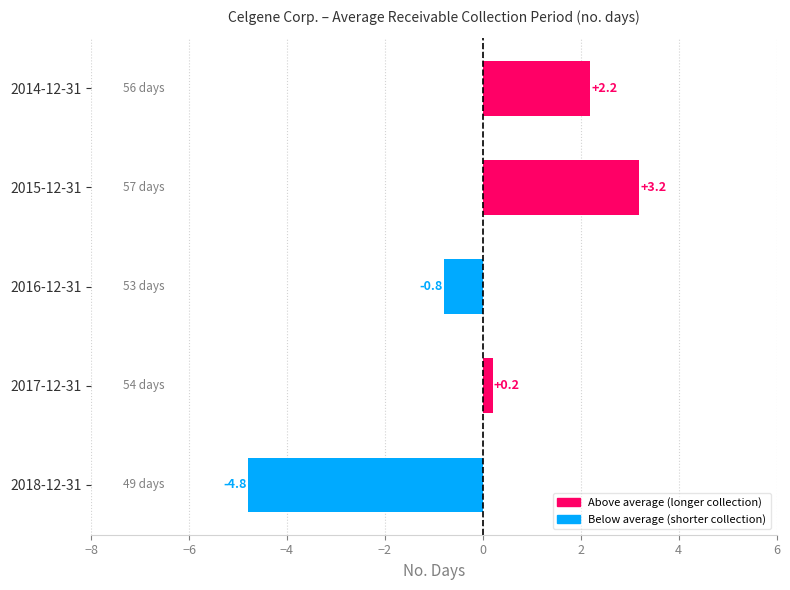

List the labels in order of value, largest first.

2015-12-31, 2014-12-31, 2017-12-31, 2016-12-31, 2018-12-31